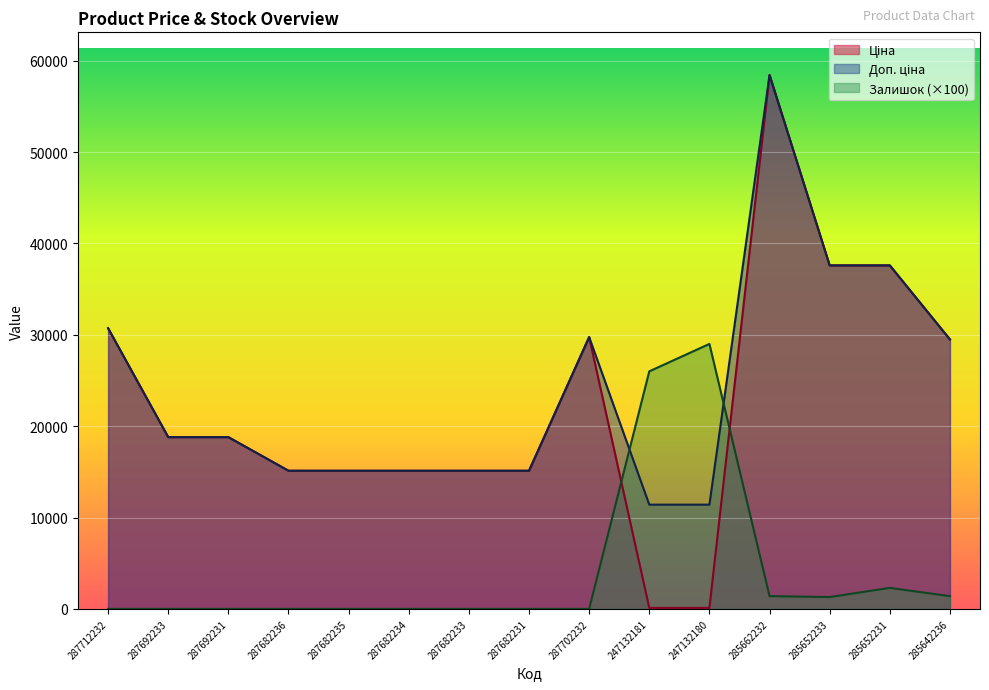

Is the value of Ціна at 247132180 greater than the value of Залишок at 247132180?

No